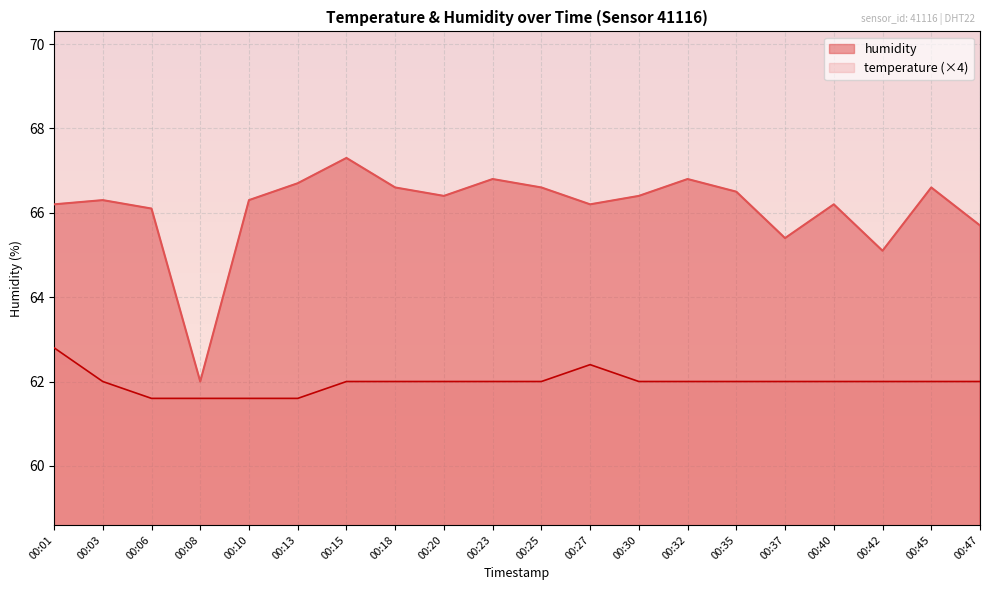

At which category is the sum across all series the highest?

00:15